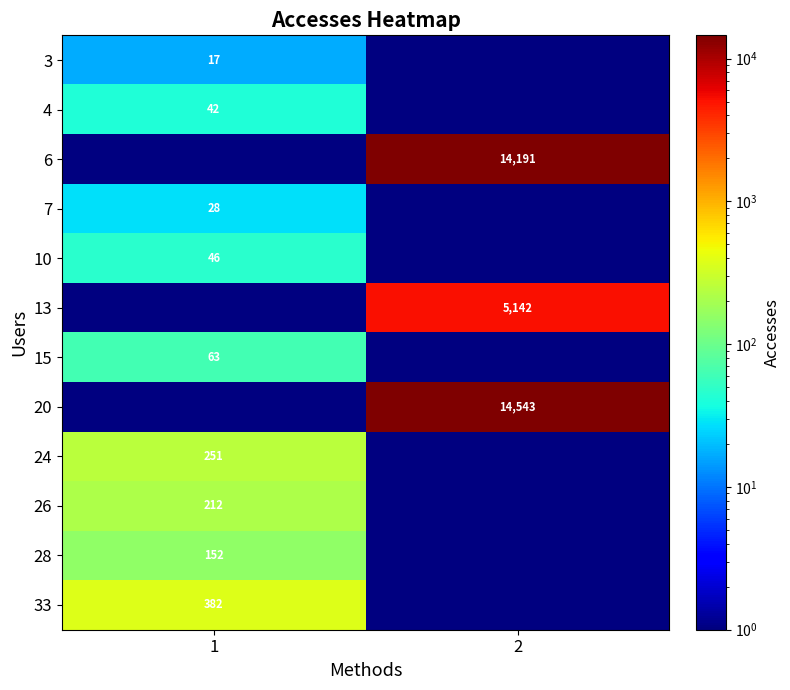

Which category has the highest value across all series?

2